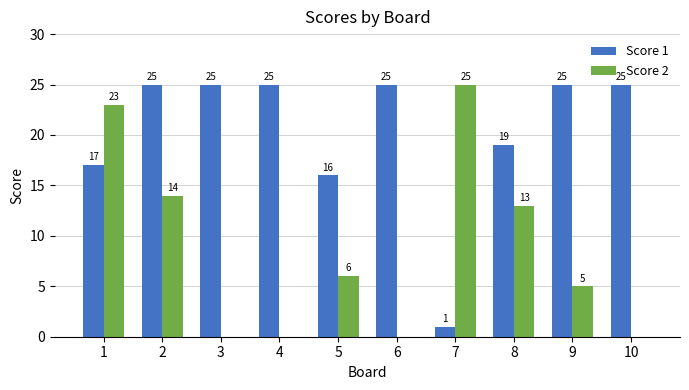

The Score 2 series shows 9 at 5. True or false?

False